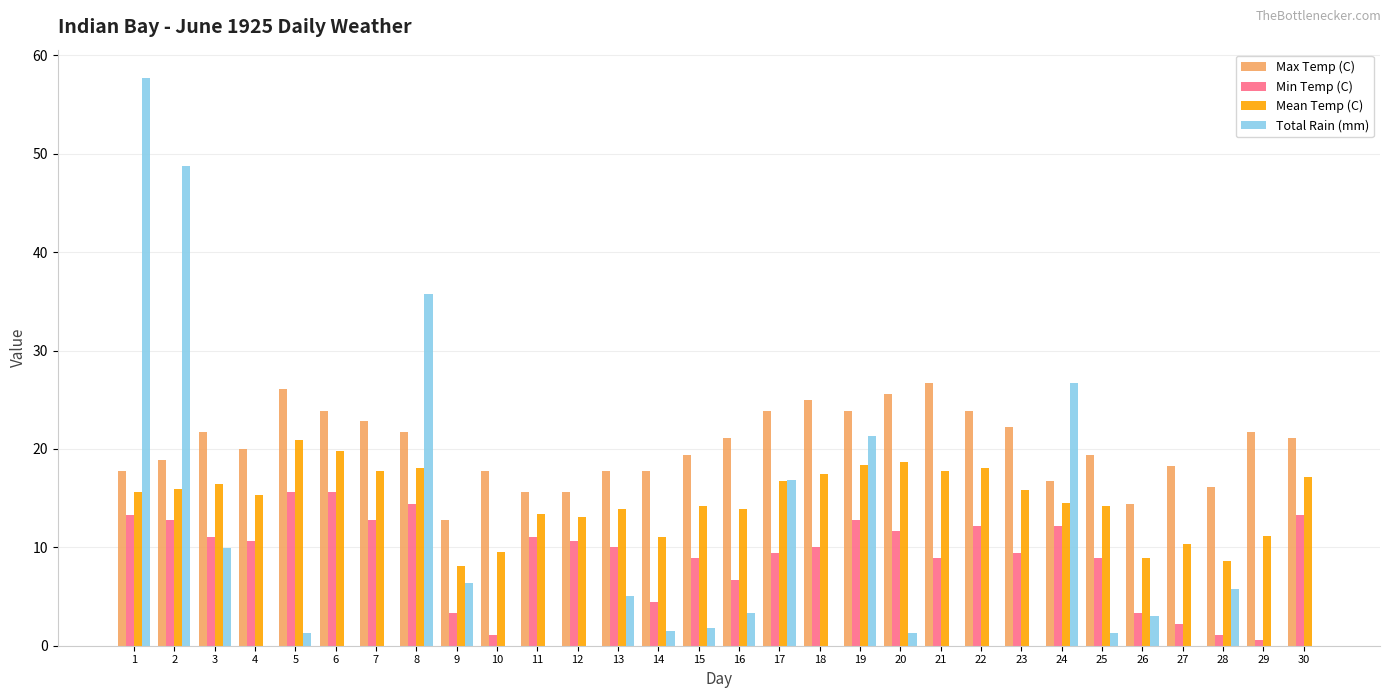

What is the sum of all Total Rain (mm) values?

247.8